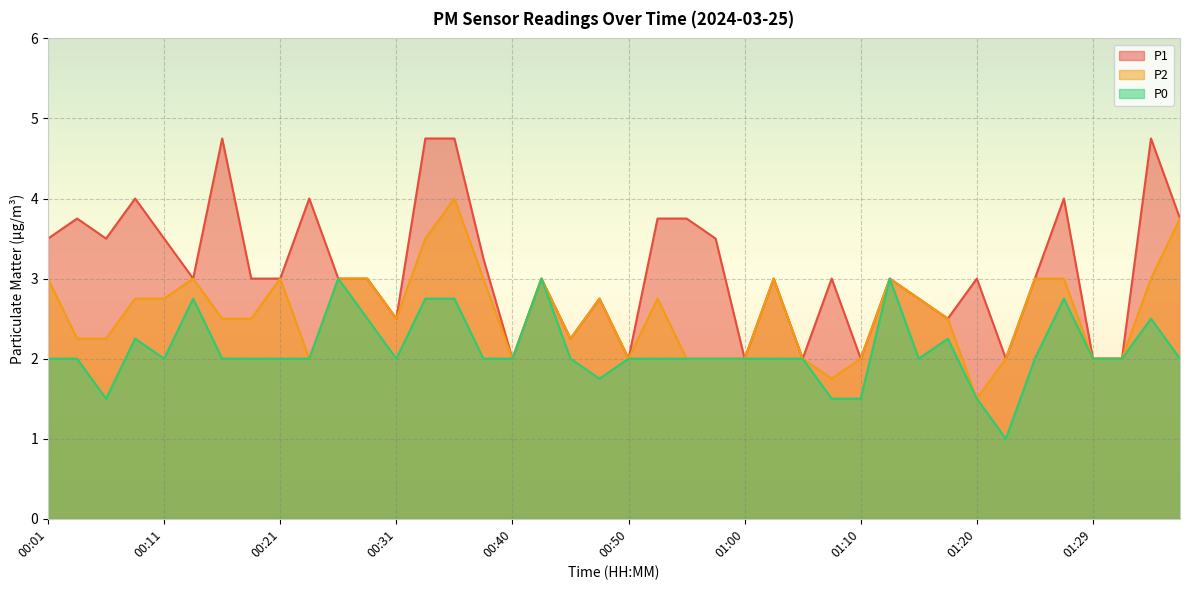

Count the P2 values in the range 2 to 3.

35